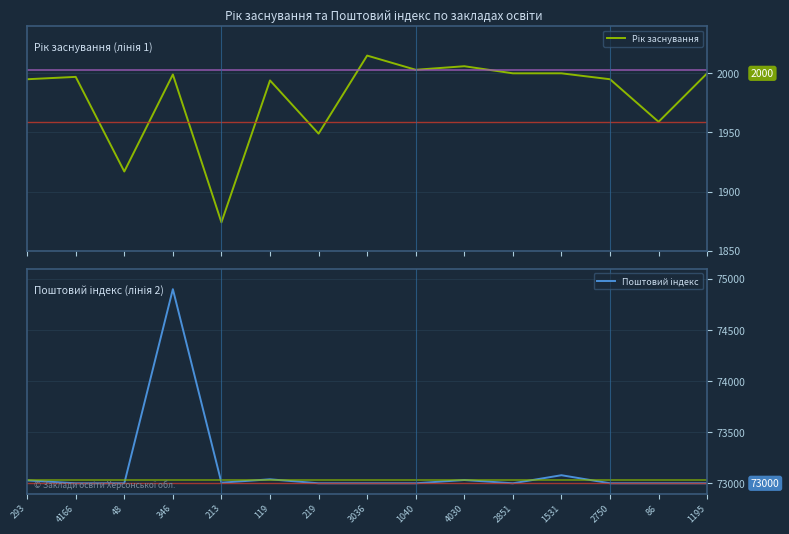

True or false: Поштовий індекс and Рік заснування cross at least once.

False